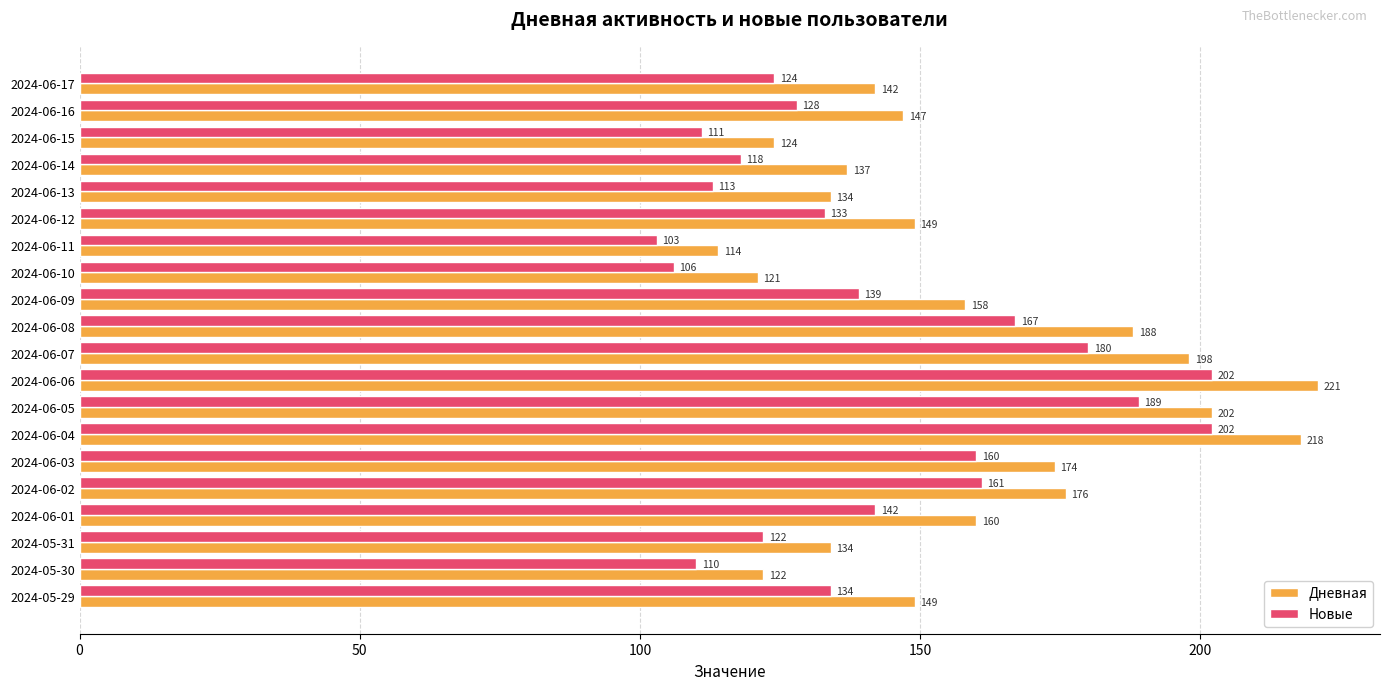

Which series has the largest range (max minus min)?

Дневная